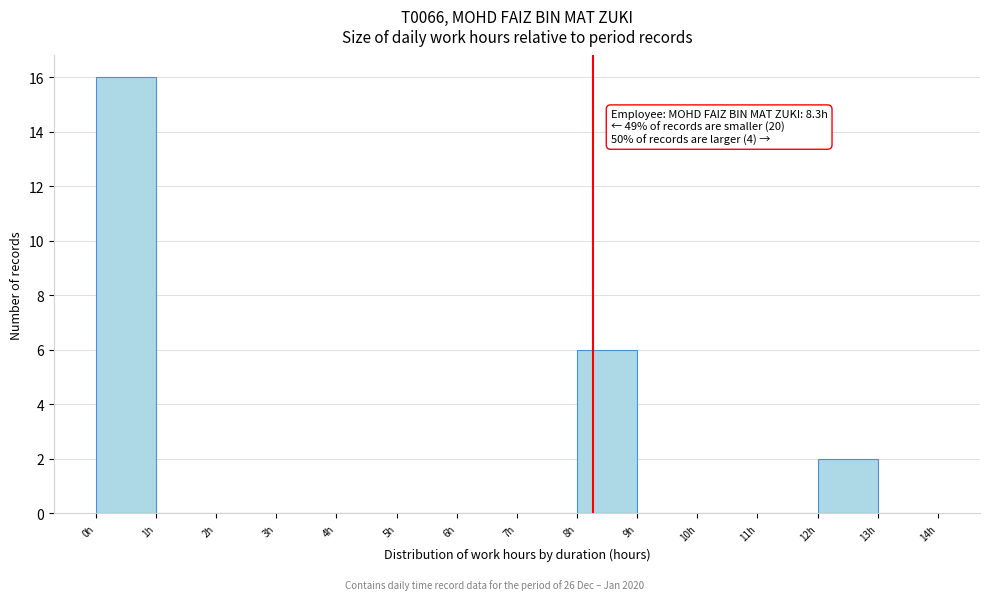

Over which range of the x-axis is the bar tallest?

0 to 1